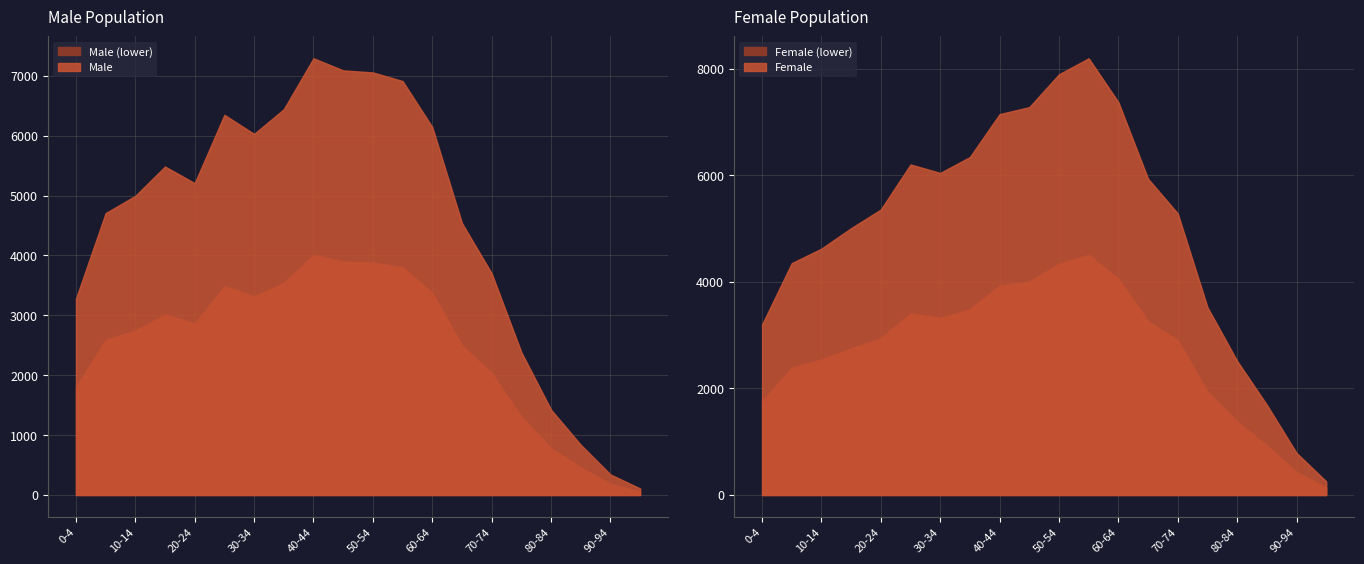

Which label corresponds to the largest value in the chart?

55-59